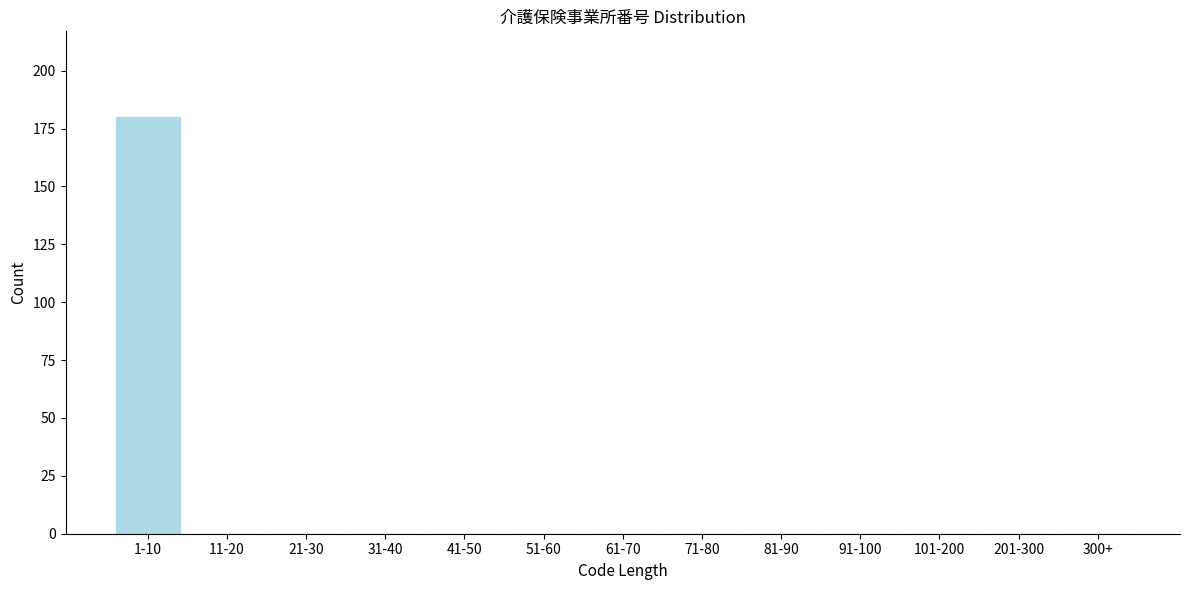

Reading left to right, extract all data points from this chart.

1-10=180	11-20=0	21-30=0	31-40=0	41-50=0	51-60=0	61-70=0	71-80=0	81-90=0	91-100=0	101-200=0	201-300=0	300+=0